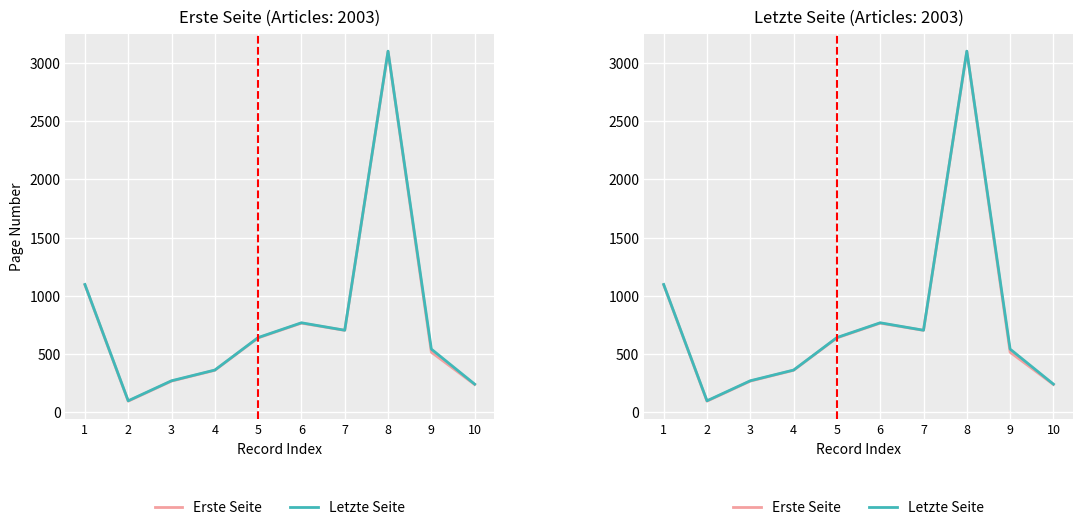

Between 8 and 9, which series saw the biggest shift?

Erste Seite